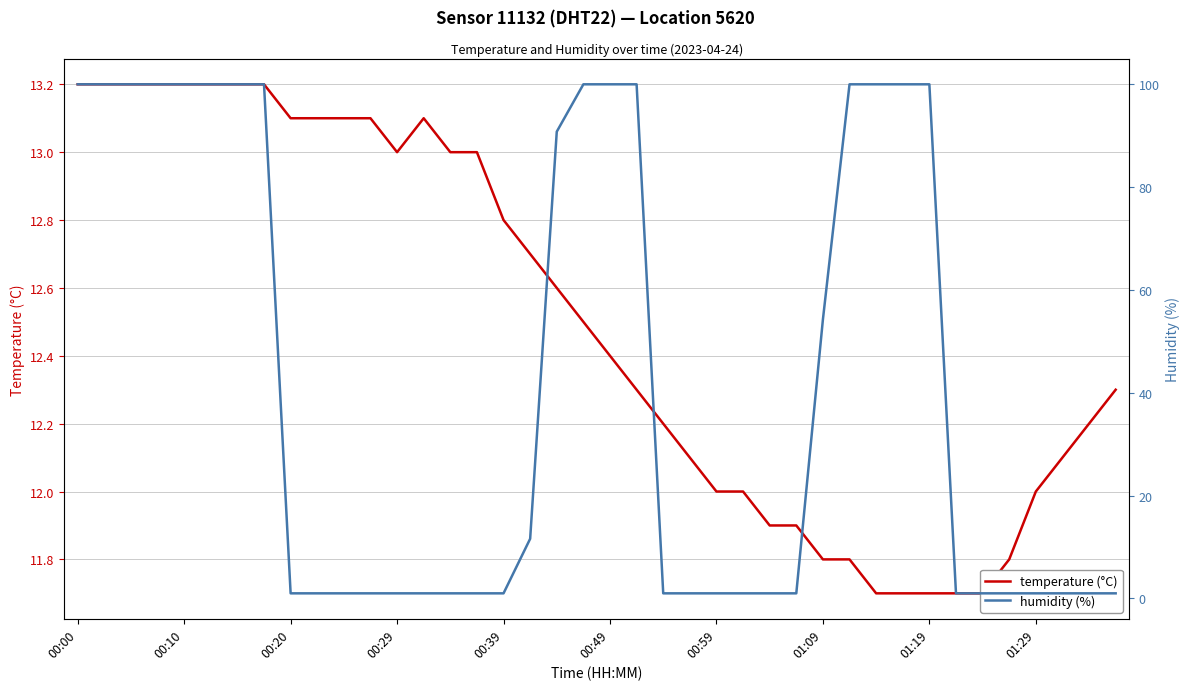

Which series ends up on top after the final intersection of humidity (%) and temperature (°C)?

temperature (°C)